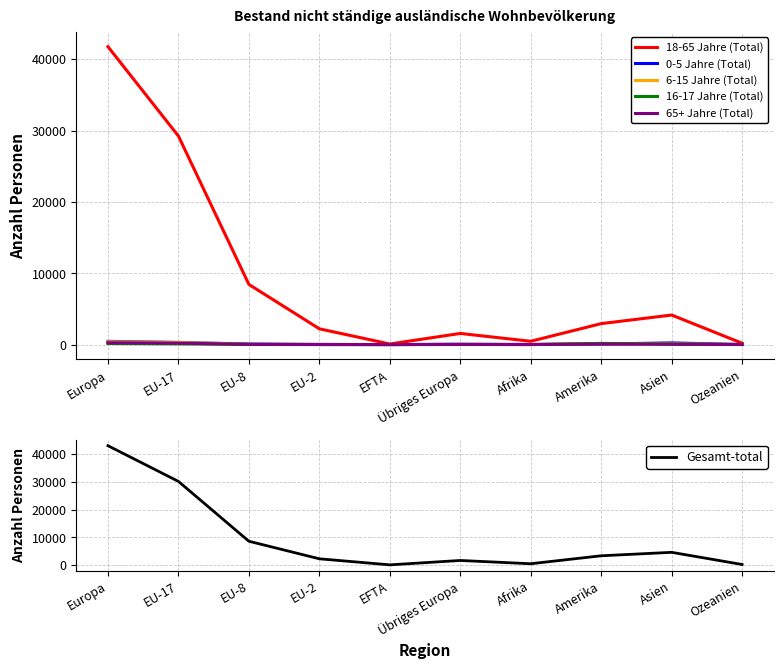

Which series has the largest range (max minus min)?

Gesamt-total